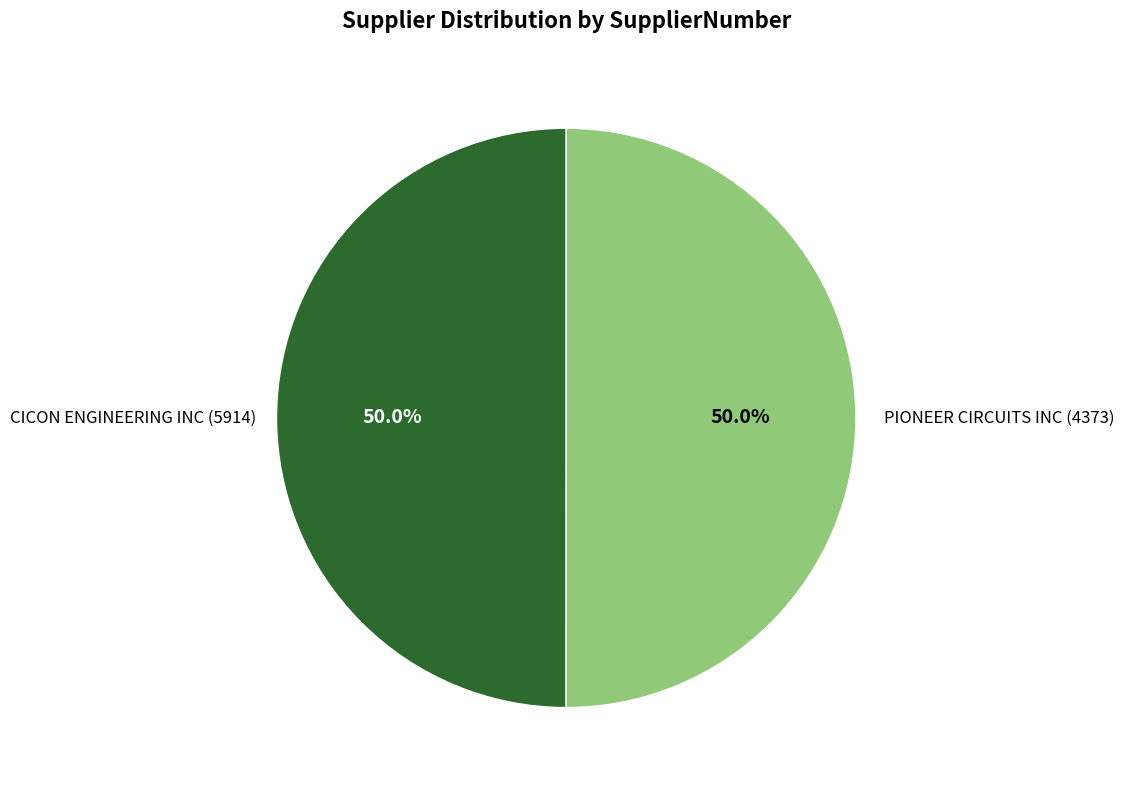

The PIONEER CIRCUITS INC (4373) slice represents 39% of the pie. True or false?

False